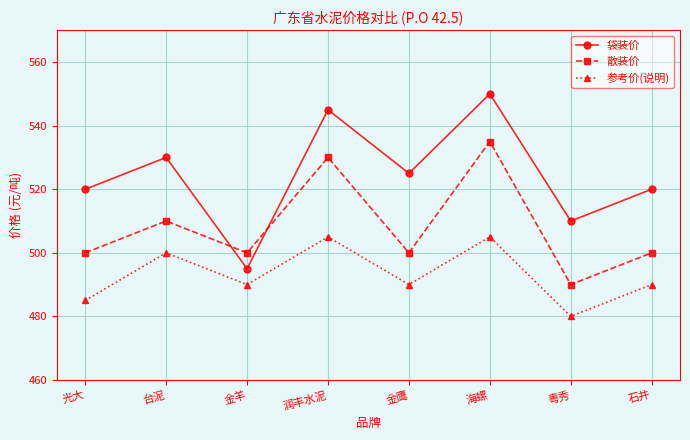

At which category does 袋装价 reach its first local valley?

金羊